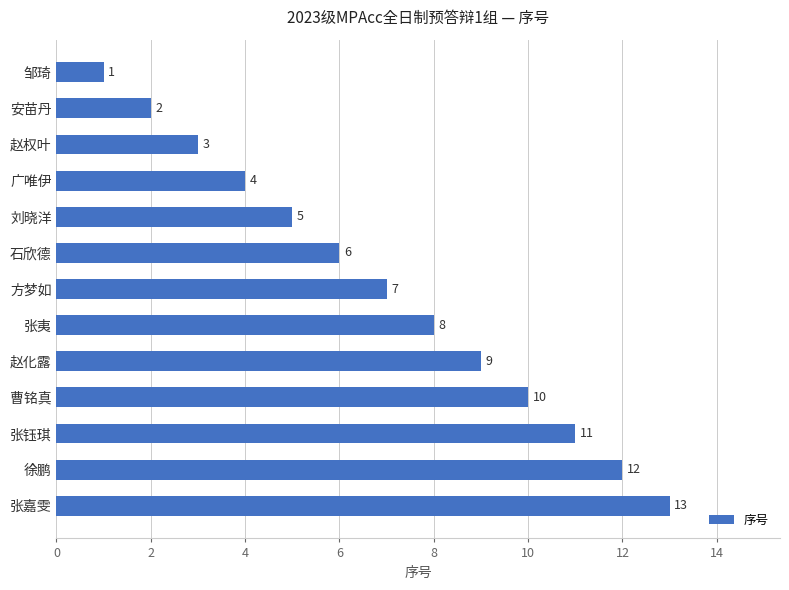

What is the change in value from 赵化露 to 张钰琪?

+2